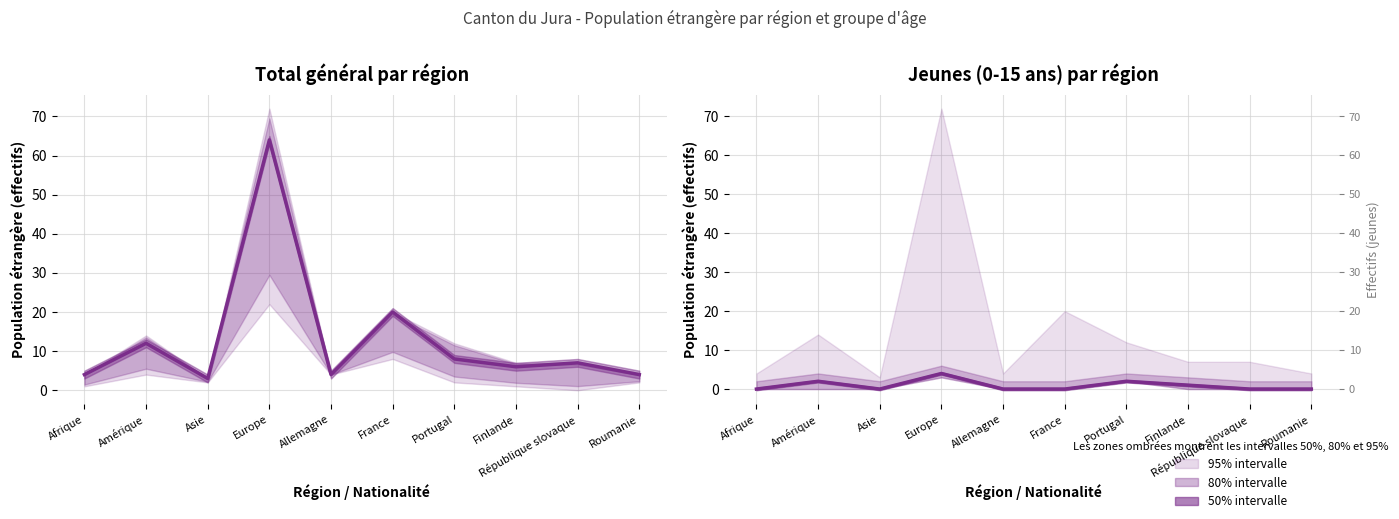

Does the chart display data point markers on the line(s)?

No